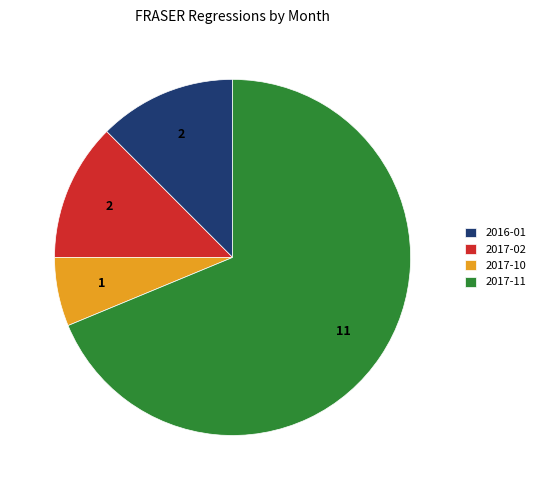

Count the number of slices in the pie.

4